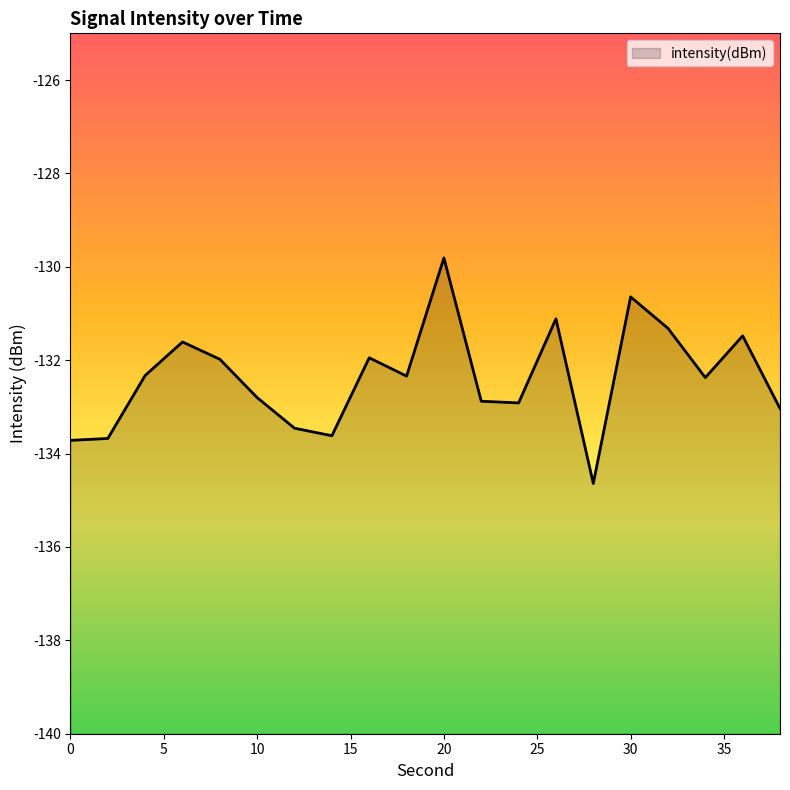

Which has a higher value, 34 or 6?

6